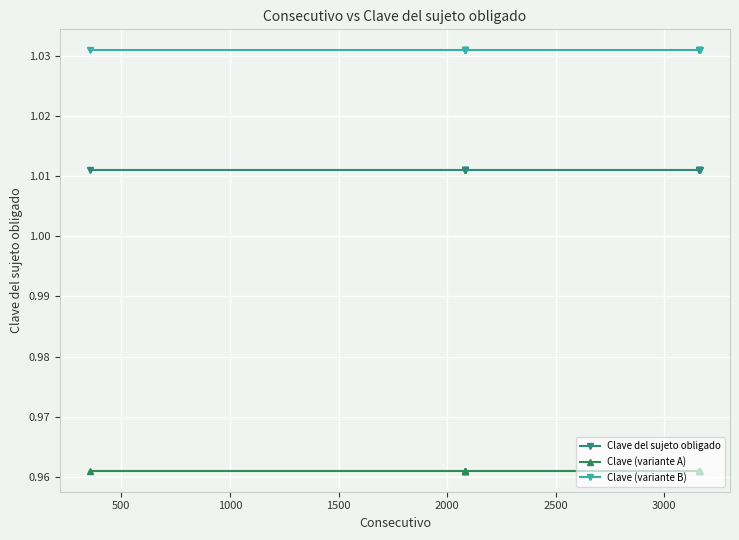

True or false: Clave (variante B) and Clave (variante A) cross at least once.

False